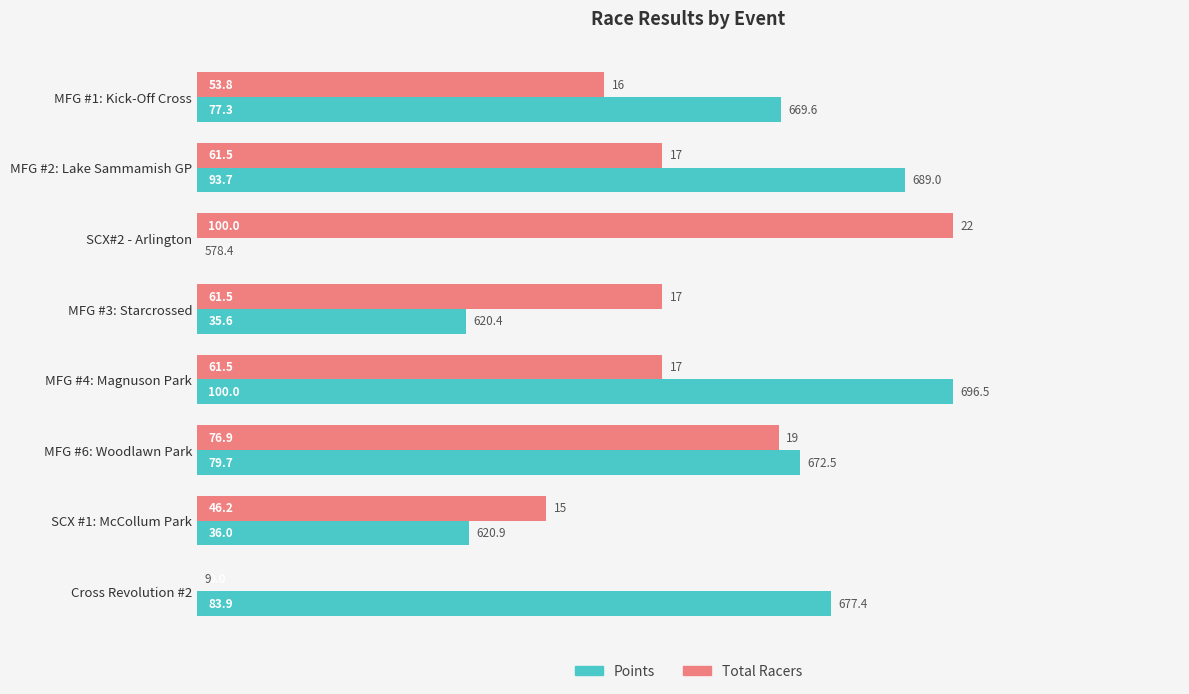

What are all the series names shown in the legend?

Points, Total Racers